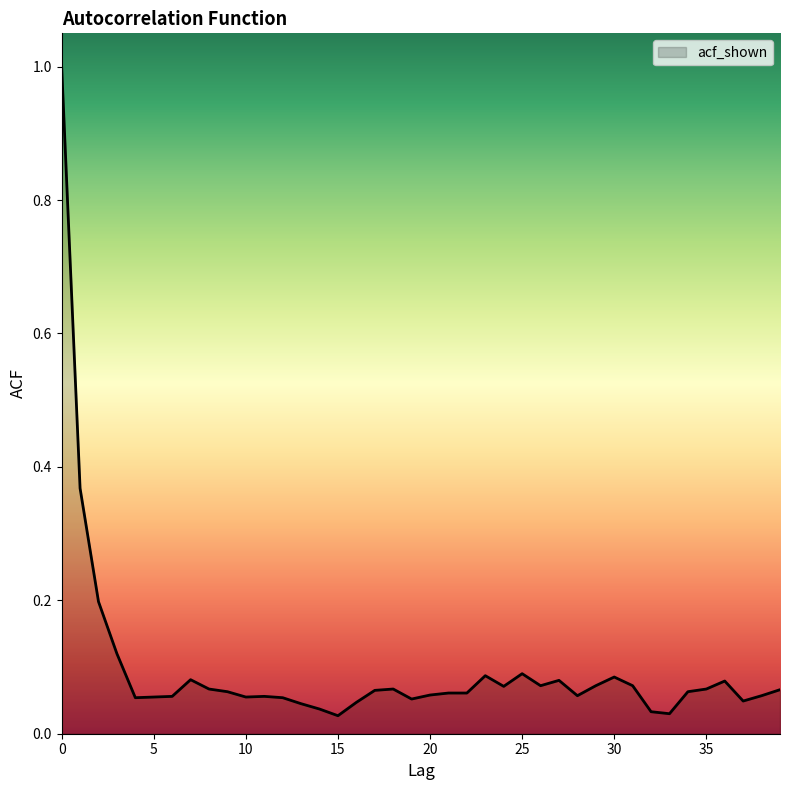

What is the difference between the maximum and minimum values?

1.0